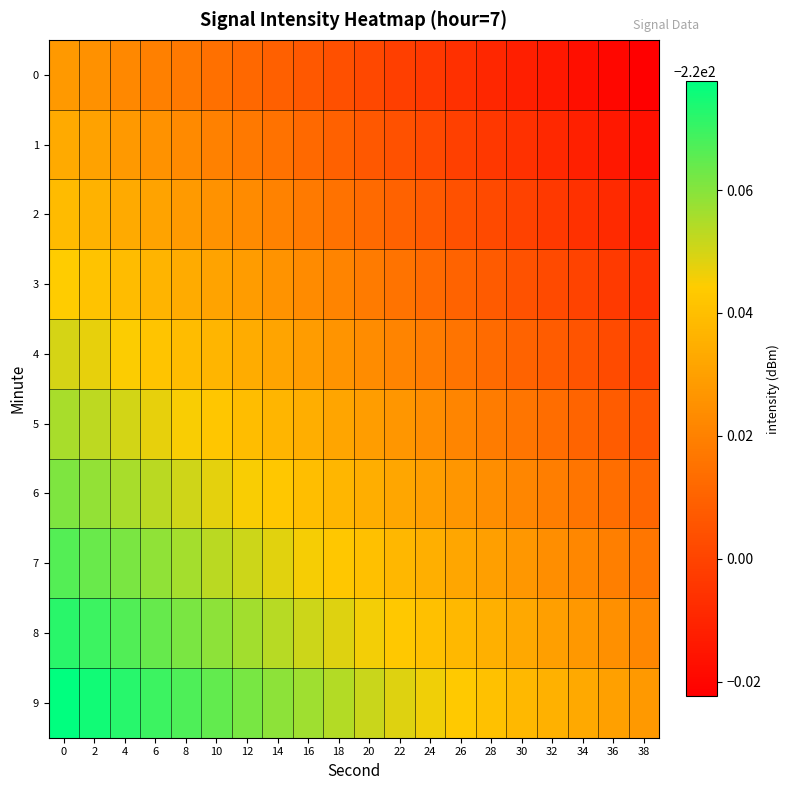

What is the total value across all series at 18?

-2199.7